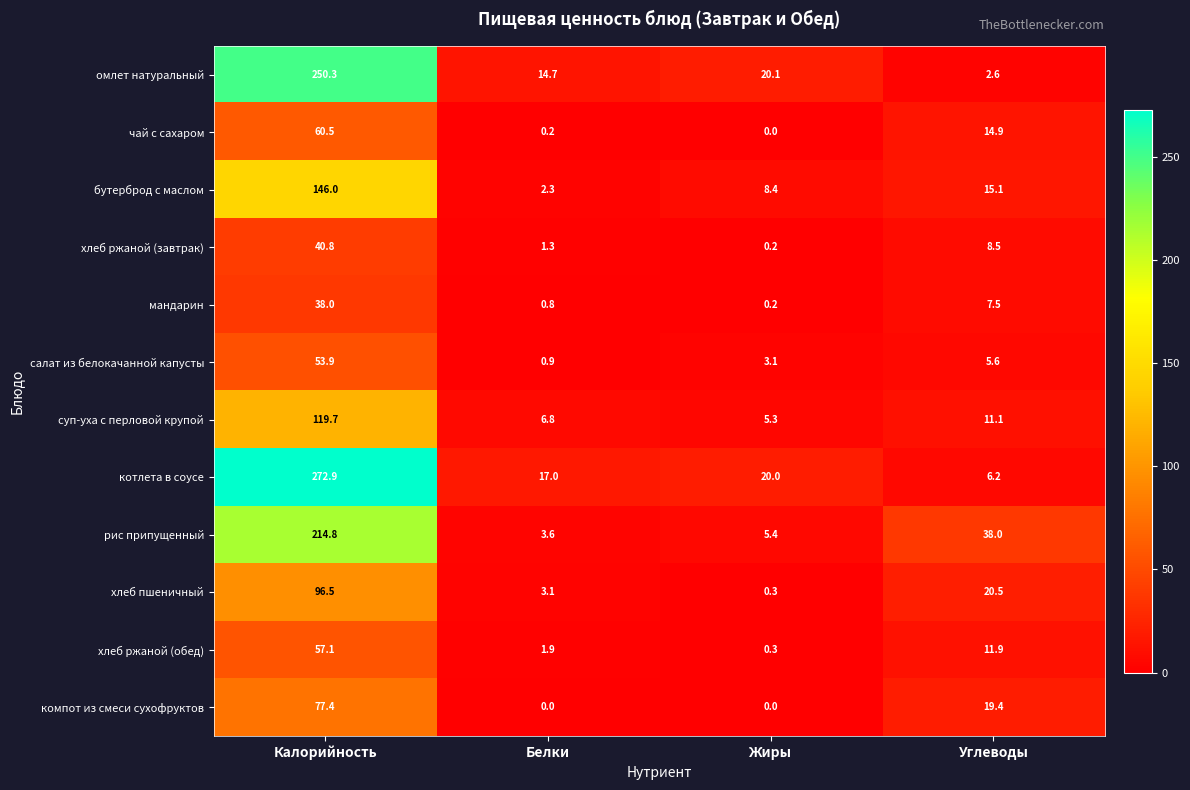

Between Белки and Жиры, which series saw the biggest shift?

бутерброд с маслом